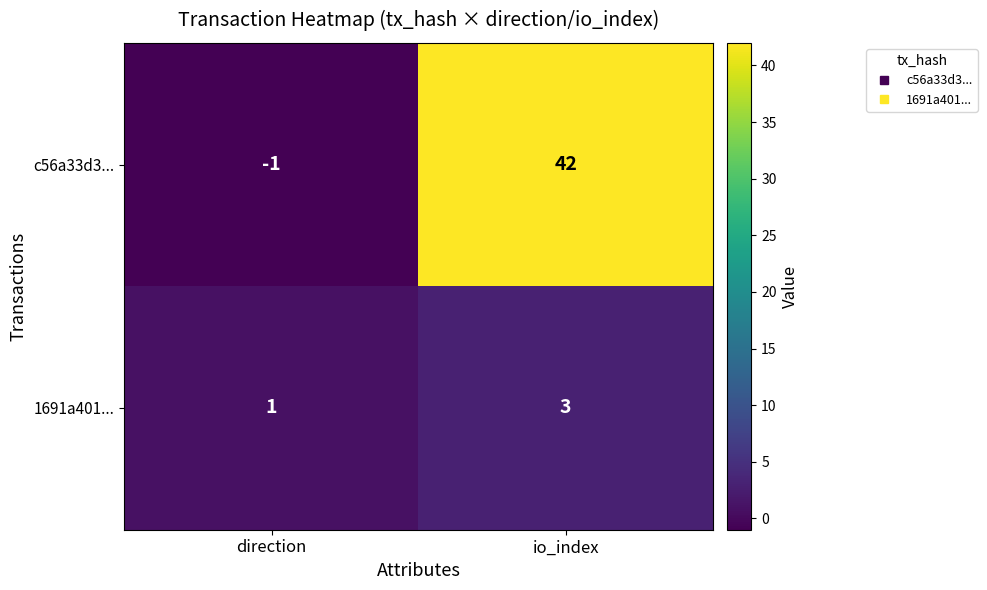

What is the difference between the c56a33d3... values at direction and io_index?

43